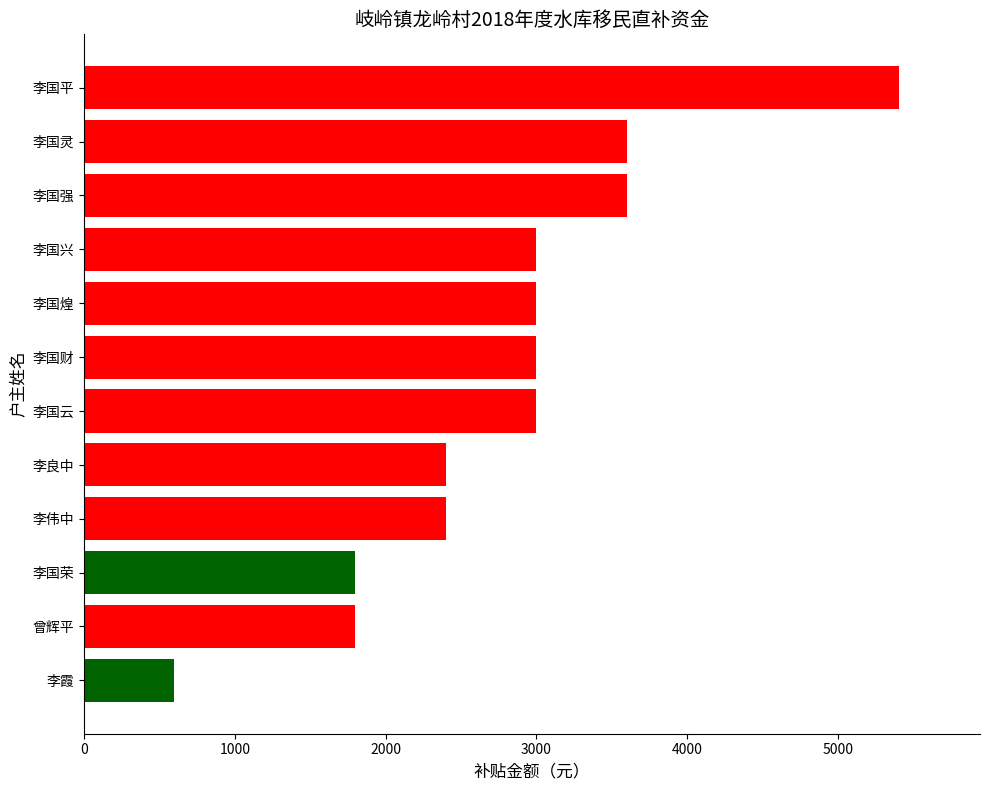

The value at 李霞 is 600. True or false?

True